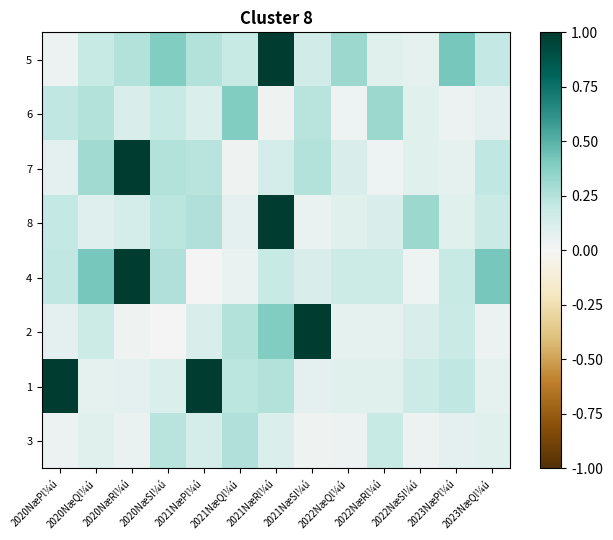

List the series in order of their peak value, highest first.

5, 7, 8, 4, 2, 1, 6, 3